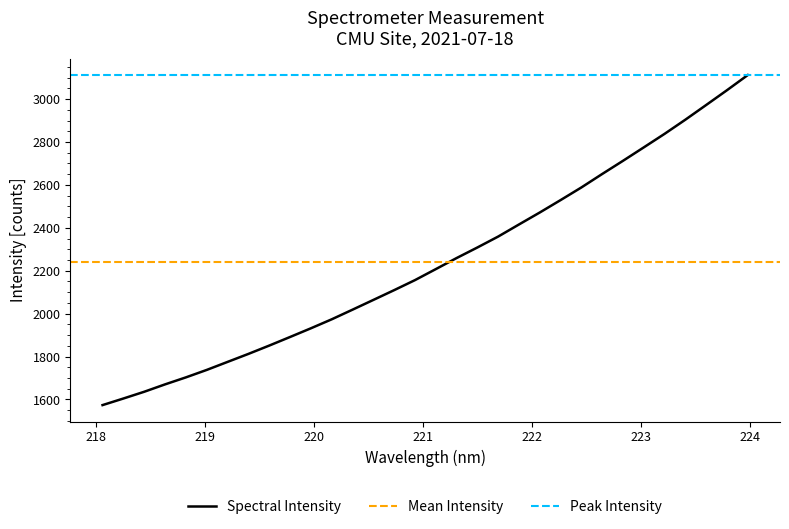

Reading left to right, extract all data points from this chart.

218.0596=1573.5	218.2508=1604.2	218.442=1635.7	218.6332=1670.1	218.8244=1702.7	219.0156=1737.5	219.2067=1774.9	219.3979=1812.2	219.589=1851.0	219.7801=1891.0	219.9712=1931.5	220.1623=1973.4	220.3533=2018.4	220.5444=2063.8	220.7354=2109.4	220.9264=2156.2	221.1174=2207.5	221.3083=2259.0	221.4993=2308.4	221.6902=2359.4	221.8812=2415.7	222.0721=2471.6	222.263=2529.4	222.4538=2588.3	222.6447=2651.1	222.8355=2712.5	223.0264=2775.2	223.2172=2838.3	223.408=2904.3	223.5987=2972.7	223.7895=3041.6	223.9802=3112.2